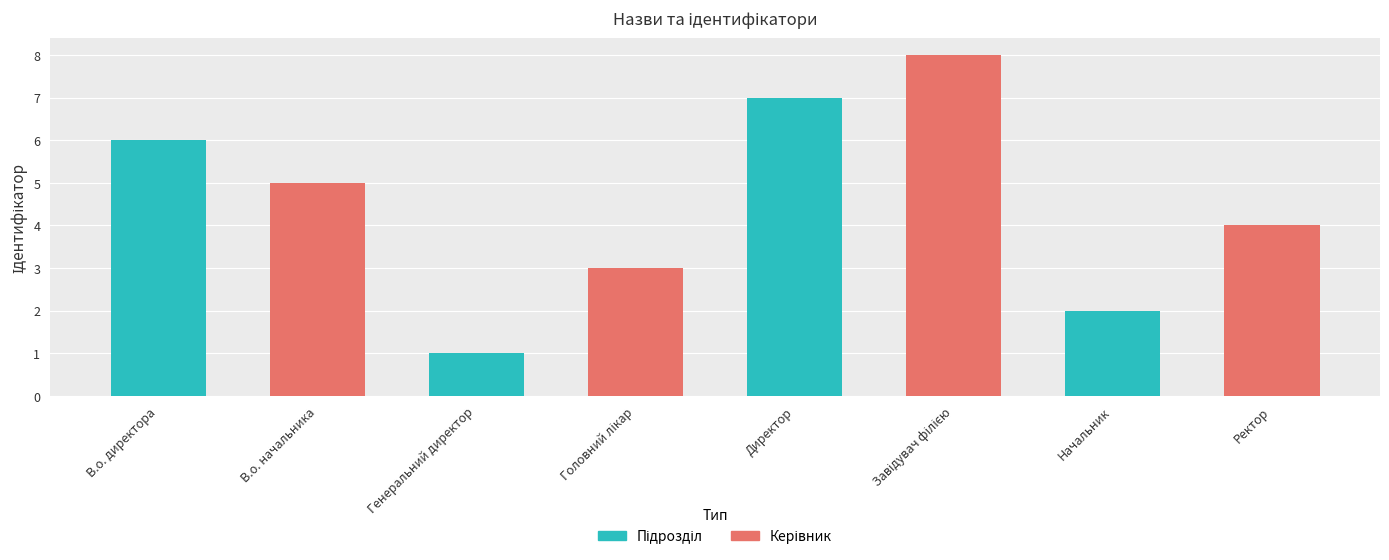

What is the total value across all series at В.о. директора?

11